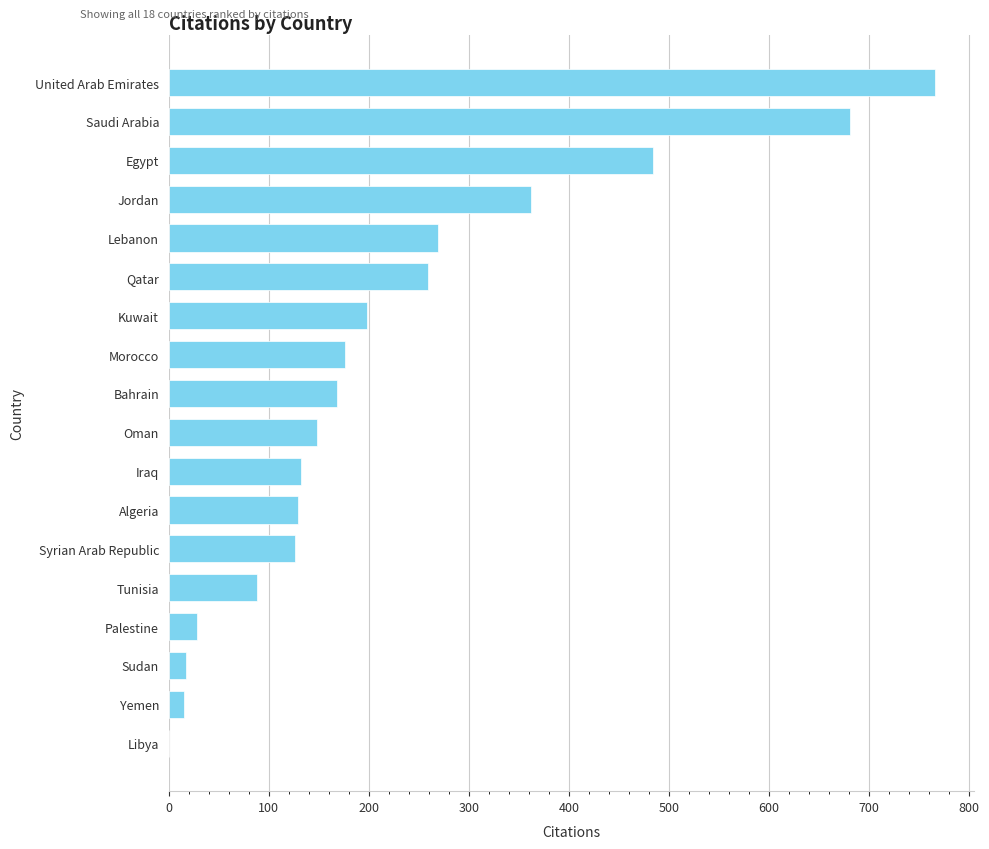

What is the change in value from Syrian Arab Republic to Qatar?

+133